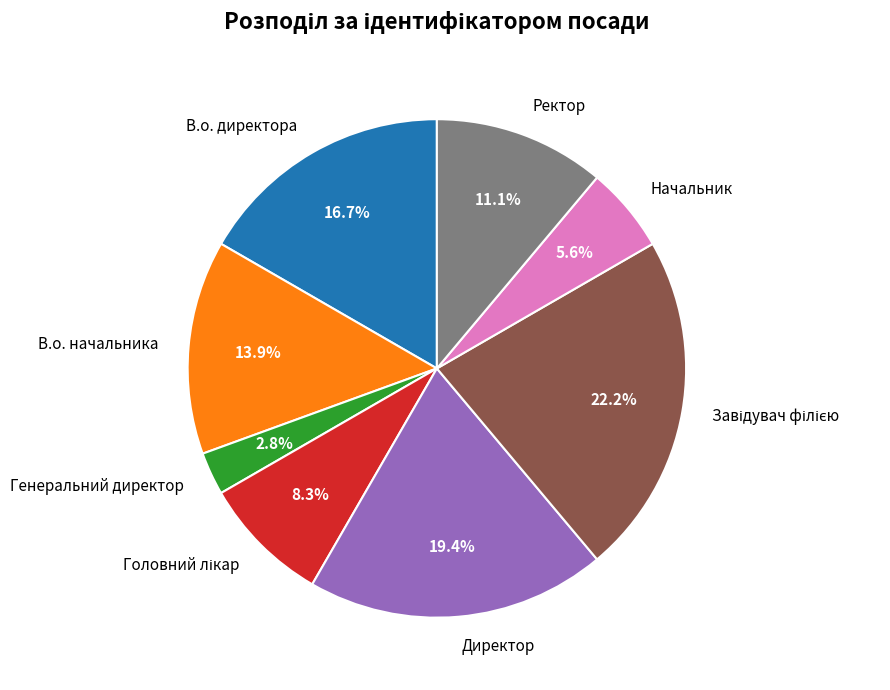

Do В.о. начальника and В.о. директора together represent more than half of the pie?

No